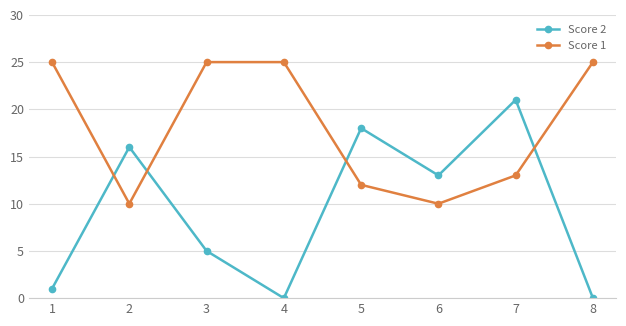

True or false: Score 1 and Score 2 cross at least once.

True